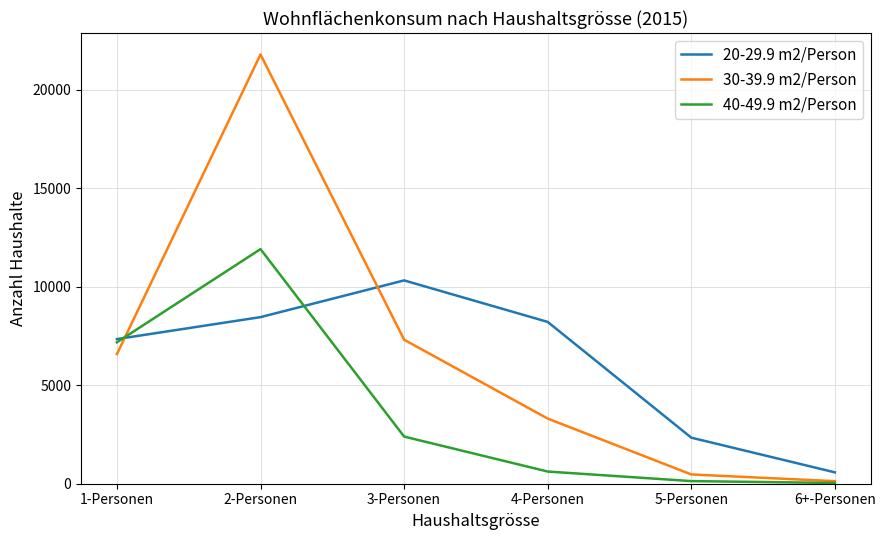

True or false: 20-29.9 m2/Person has more than 1 points higher than both neighbors.

False